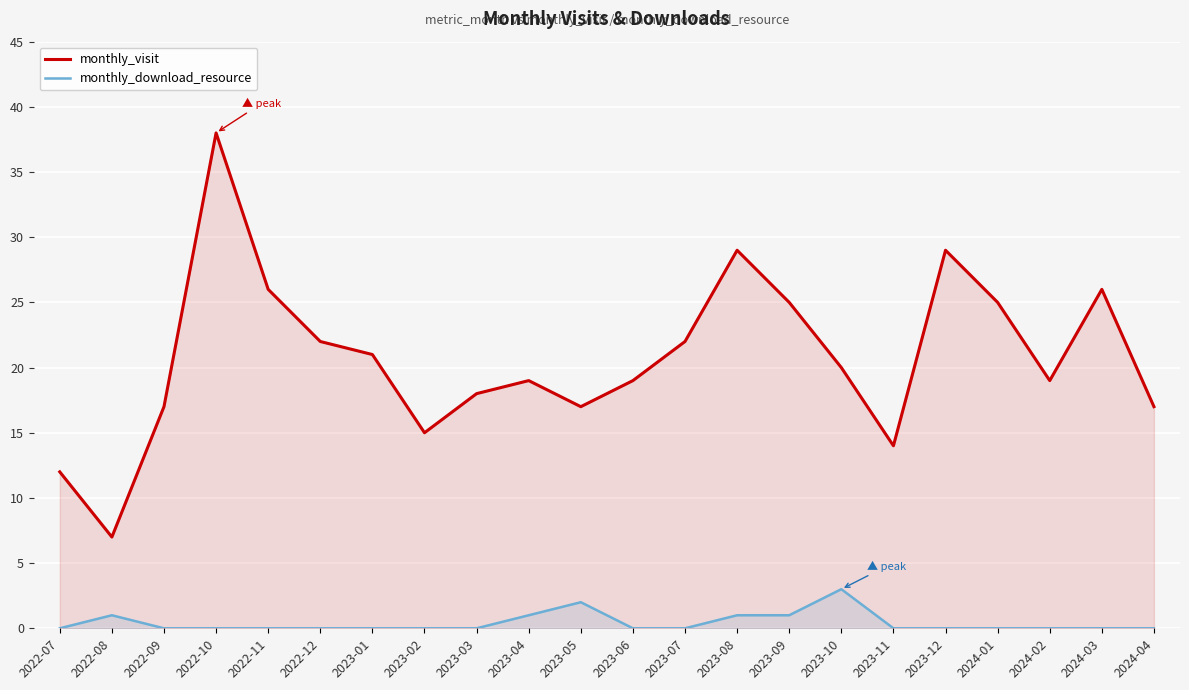

Does the chart display data point markers on the line(s)?

No